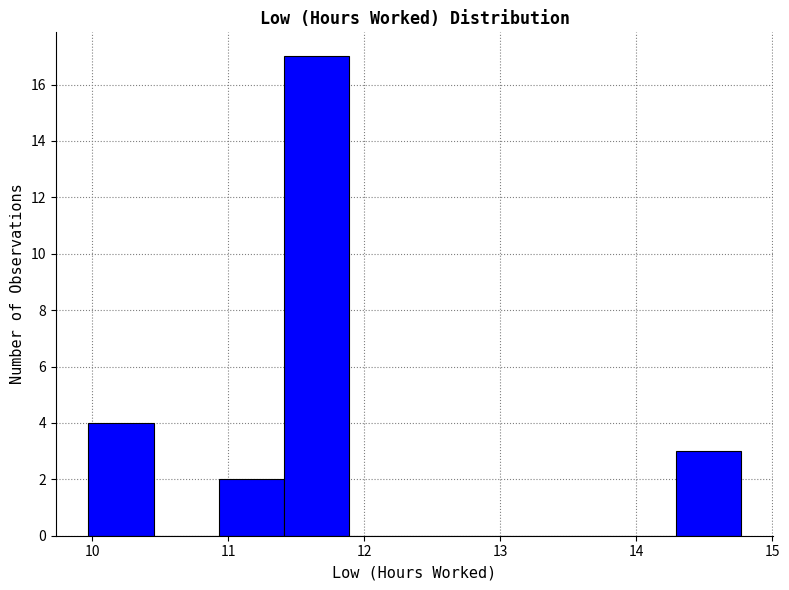

Reading left to right, list every bar in this chart as the range it spans on the x-axis followed by its height. Neither the bar edges nor the heights are printed on the chart, so give them approximately, as read against the axes.

9.97 to 10.45: 4
10.45 to 10.93: 0
10.93 to 11.41: 2
11.41 to 11.89: 17
11.89 to 12.37: 0
12.37 to 12.85: 0
12.85 to 13.33: 0
13.33 to 13.81: 0
13.81 to 14.29: 0
14.29 to 14.77: 3